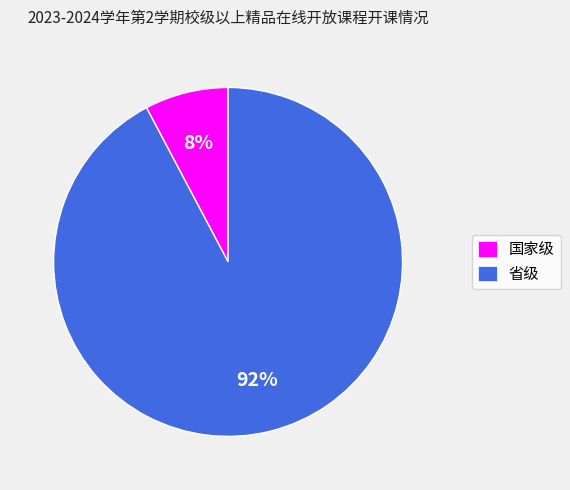

To the nearest percent, what is the combined percentage of 省级 and 国家级?

100%